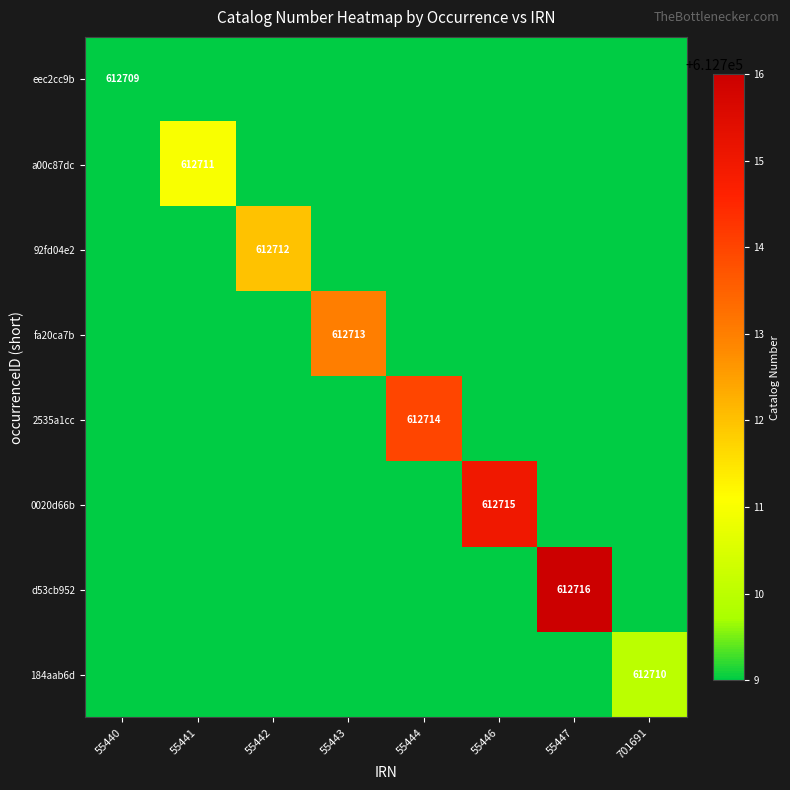

Which series has the largest total across all categories?

d53cb952